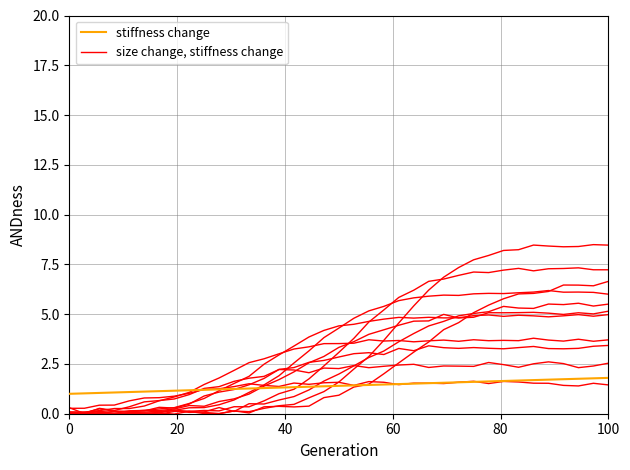

List the series in order of their peak value, lowest first.

stiffness change, size change, stiffness change